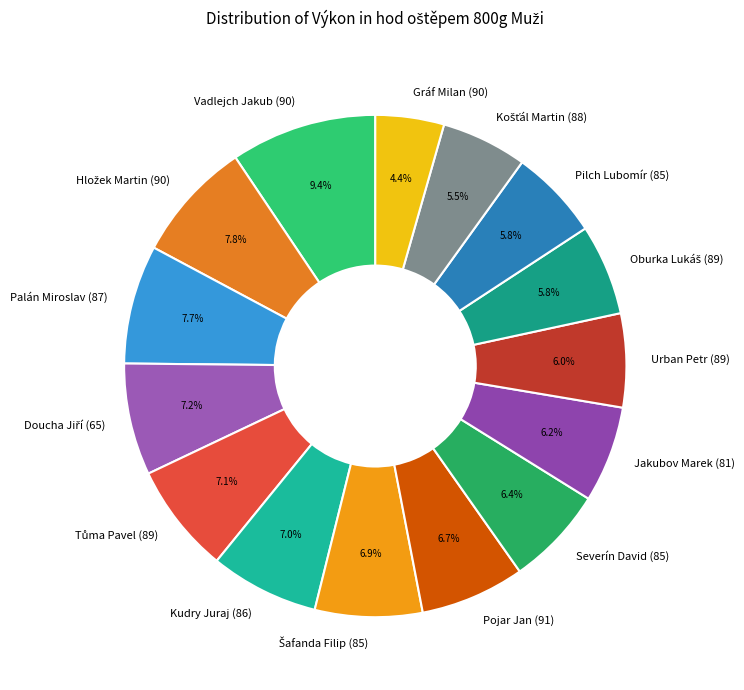

Is there a majority slice in this chart?

No